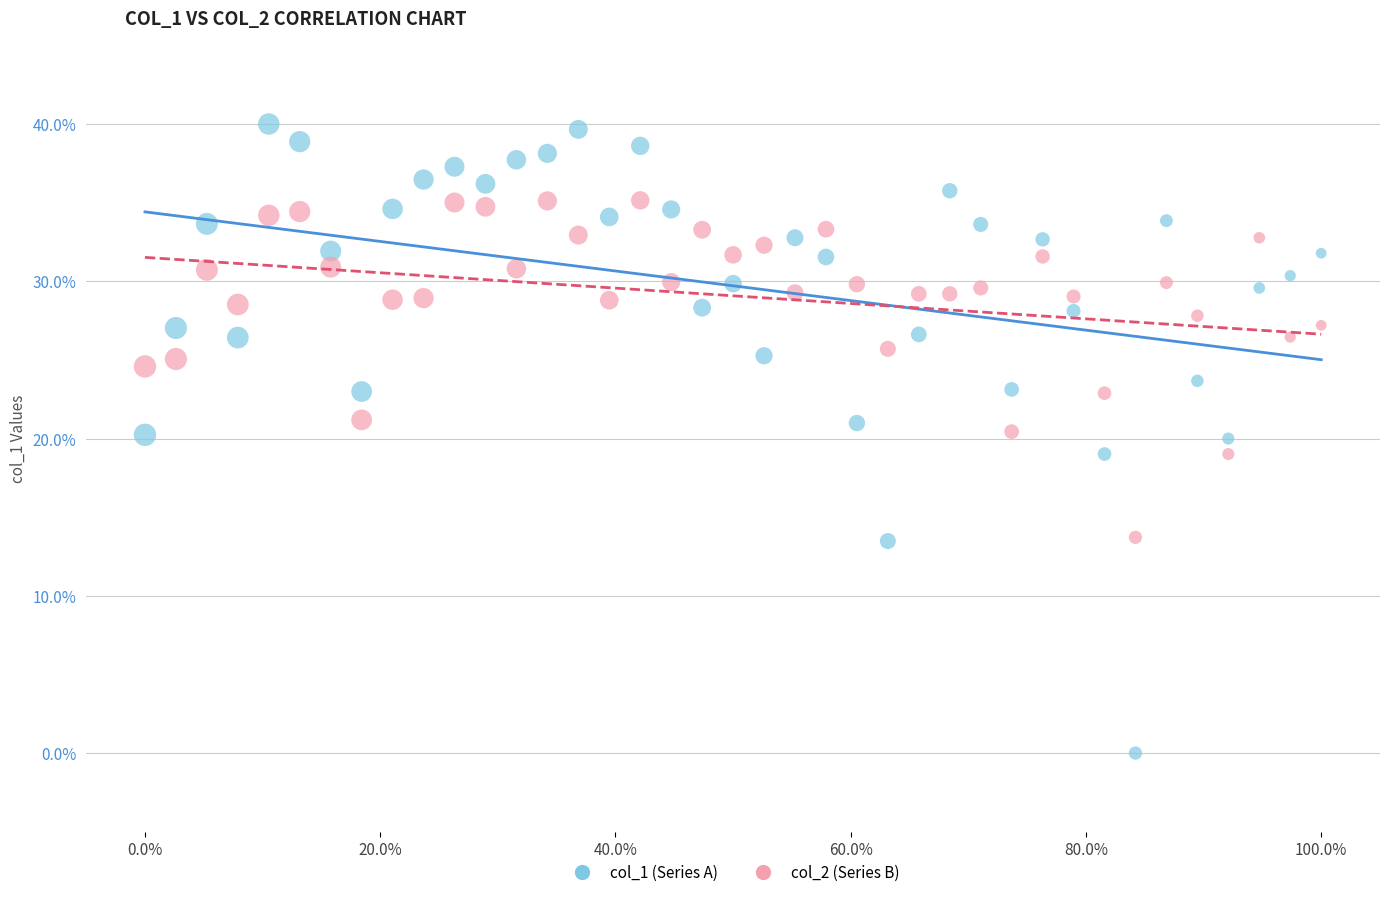

What is the X range (max minus min) for the scatter plot?

100.0